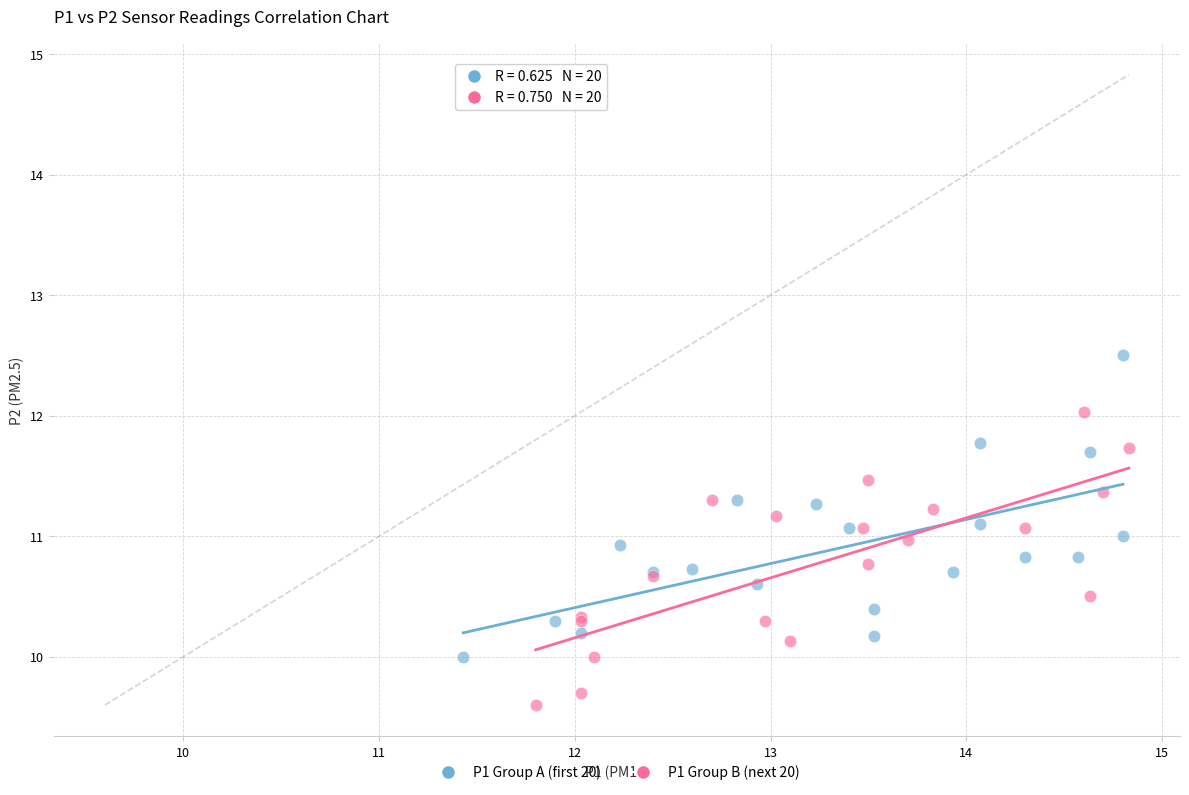

Which series reaches the minimum Y coordinate?

P1 Group B (next 20)